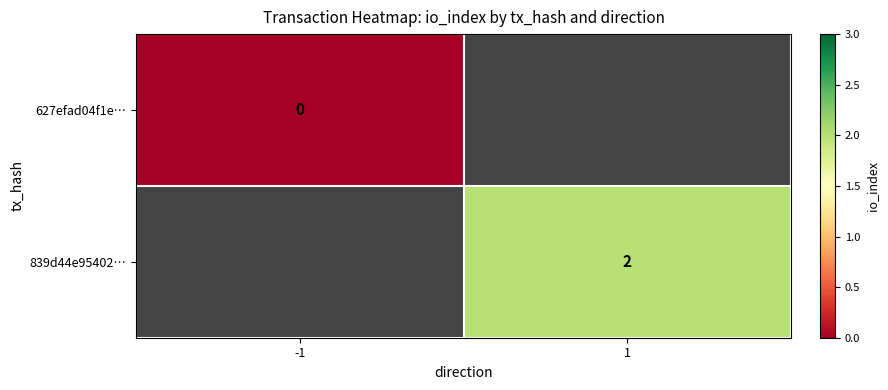

Is the value of 839d44e95402… at 1 greater than the value of 627efad04f1e… at -1?

Yes